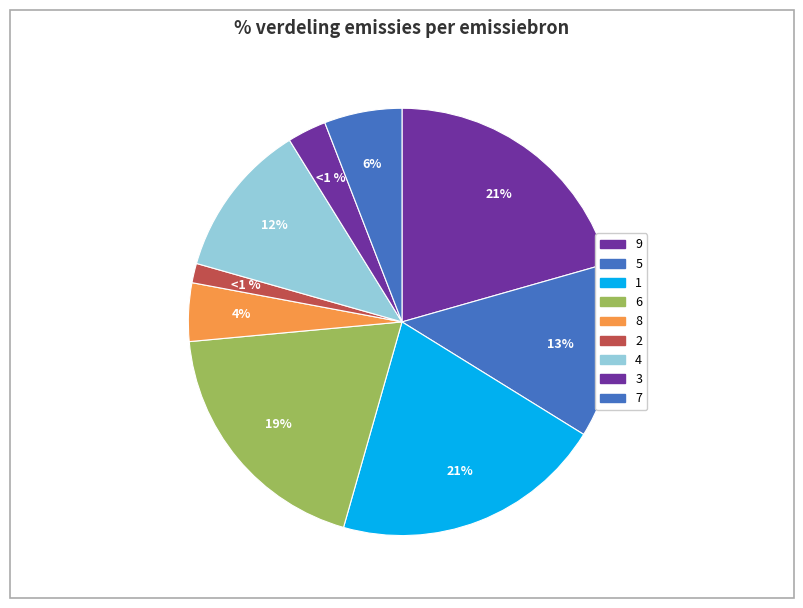

Is there a majority slice in this chart?

No